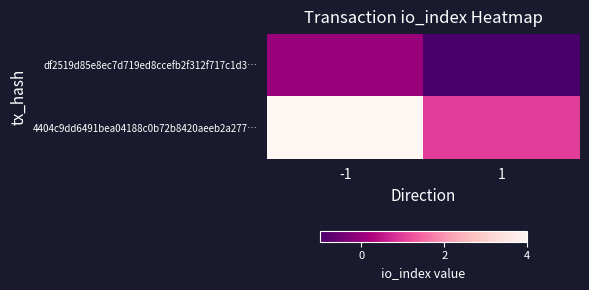

Reading right to left, extract all data points from this chart.

df2519d85e8ec7d719ed8ccefb2f312f717c1d3…: 1=-1	-1=0
4404c9dd6491bea04188c0b72b8420aeeb2a277…: 1=1	-1=4